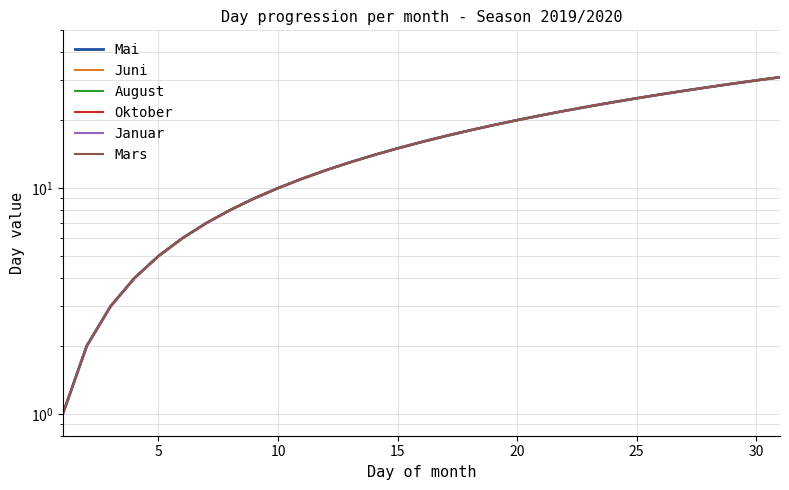

Reading left to right, list all the values displayed in this chart.

Mai: 1	2	3	4	5	6	7	8	9	10	11	12	13	14	15	16	17	18	19	20	21	22	23	24	25	26	27	28	29	30	31
Juni: 1	2	3	4	5	6	7	8	9	10	11	12	13	14	15	16	17	18	19	20	21	22	23	24	25	26	27	28	29	30	31
August: 1	2	3	4	5	6	7	8	9	10	11	12	13	14	15	16	17	18	19	20	21	22	23	24	25	26	27	28	29	30	31
Oktober: 1	2	3	4	5	6	7	8	9	10	11	12	13	14	15	16	17	18	19	20	21	22	23	24	25	26	27	28	29	30	31
Januar: 1	2	3	4	5	6	7	8	9	10	11	12	13	14	15	16	17	18	19	20	21	22	23	24	25	26	27	28	29	30	31
Mars: 1	2	3	4	5	6	7	8	9	10	11	12	13	14	15	16	17	18	19	20	21	22	23	24	25	26	27	28	29	30	31